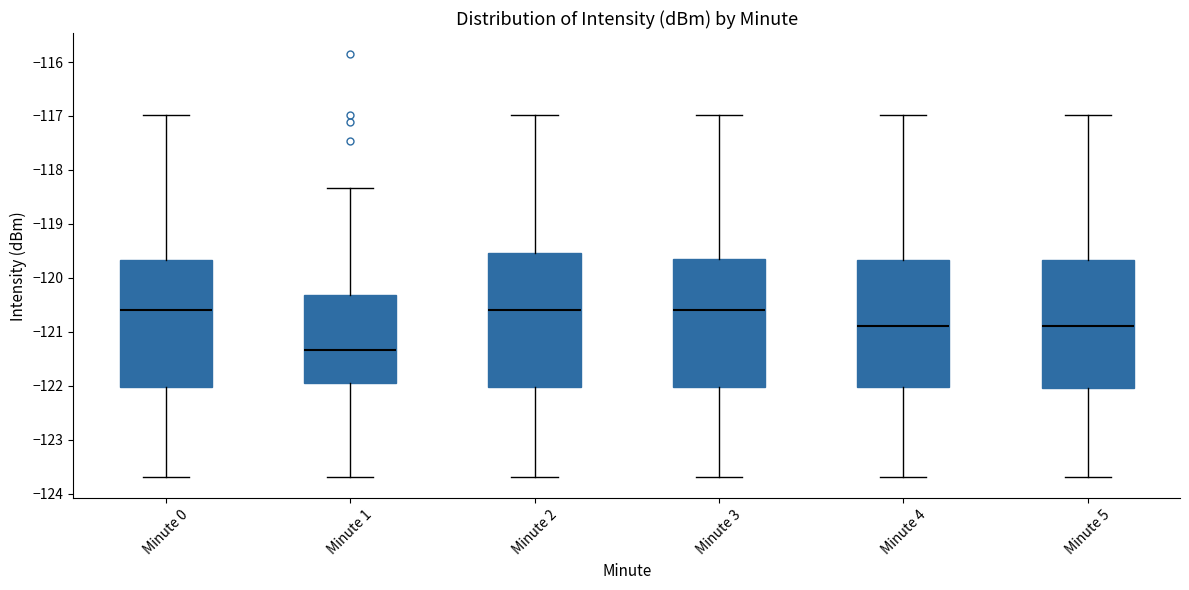

Comparing the boxes themselves (not the whiskers), which one is the tallest?

Minute 2